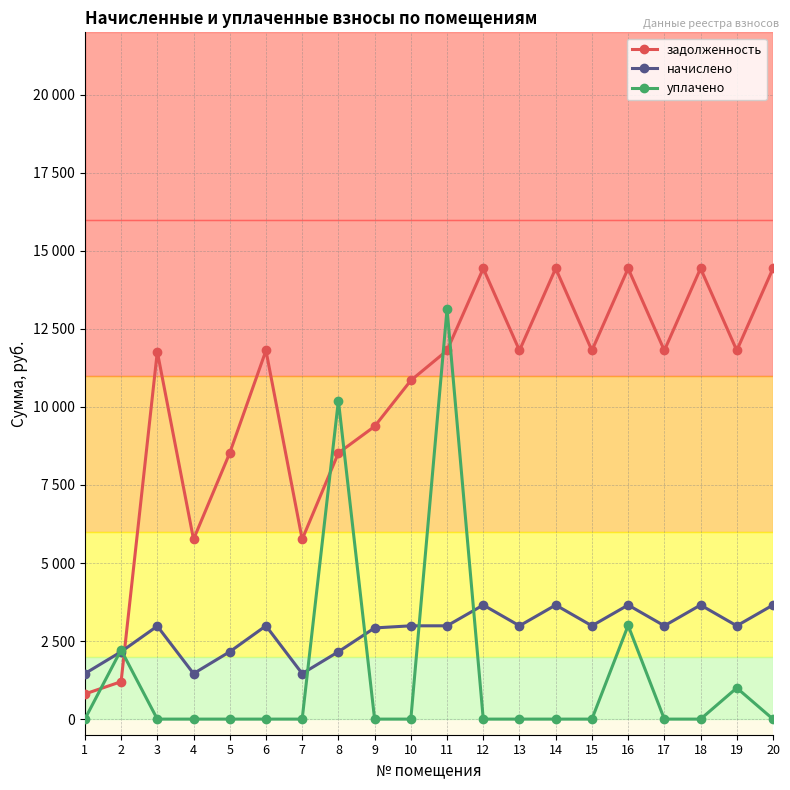

Which has a higher value, 11 or 1?

11